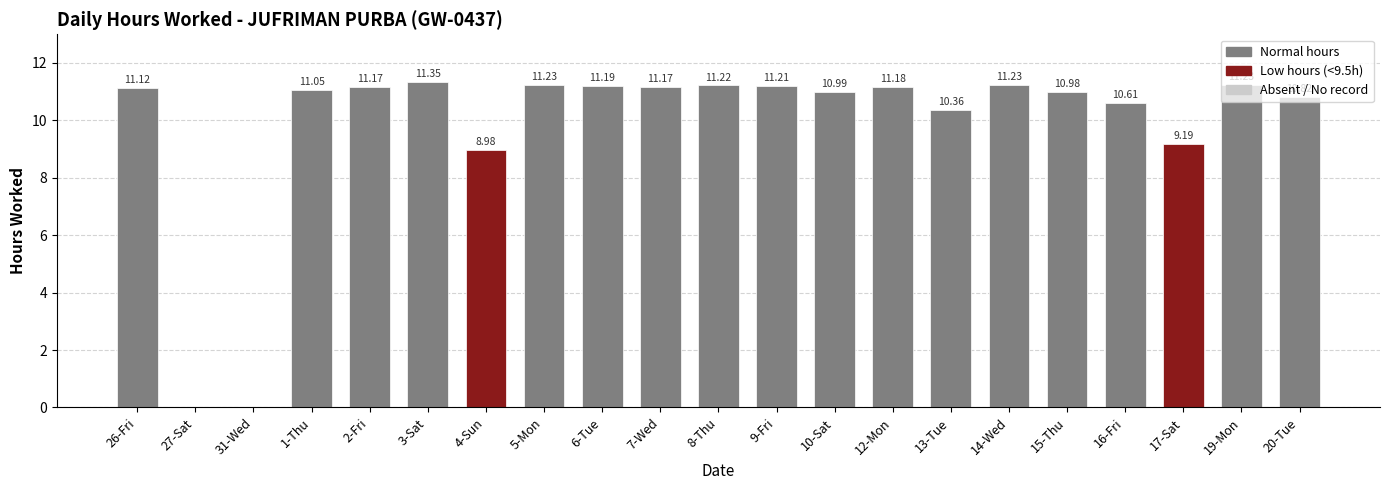

Are the bars horizontal?

No